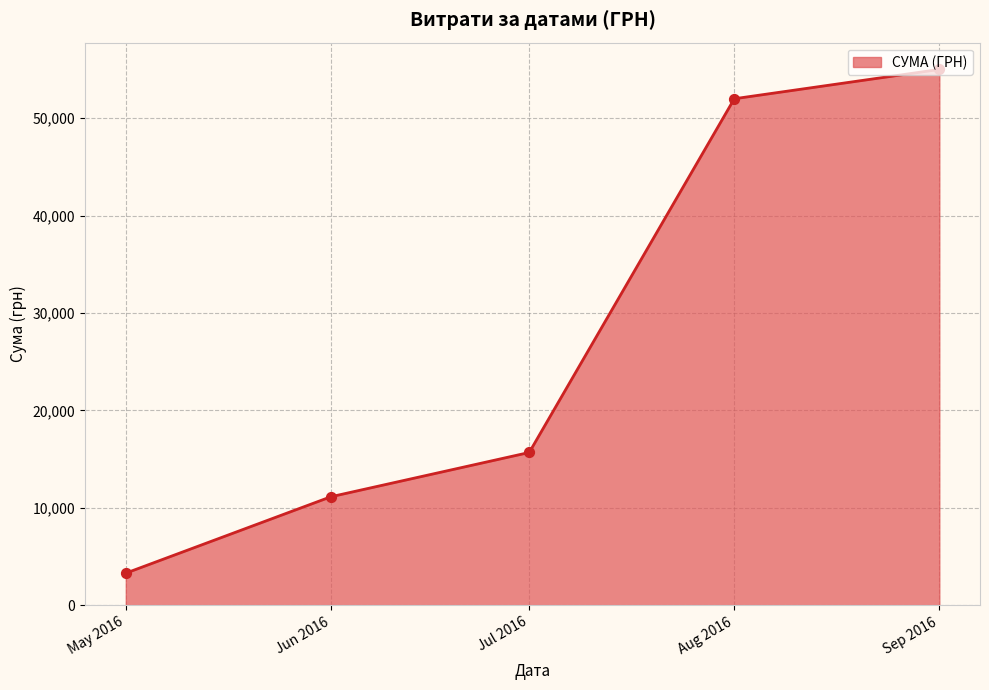

What is the change in value from May 2016 to Aug 2016?

+48686.5